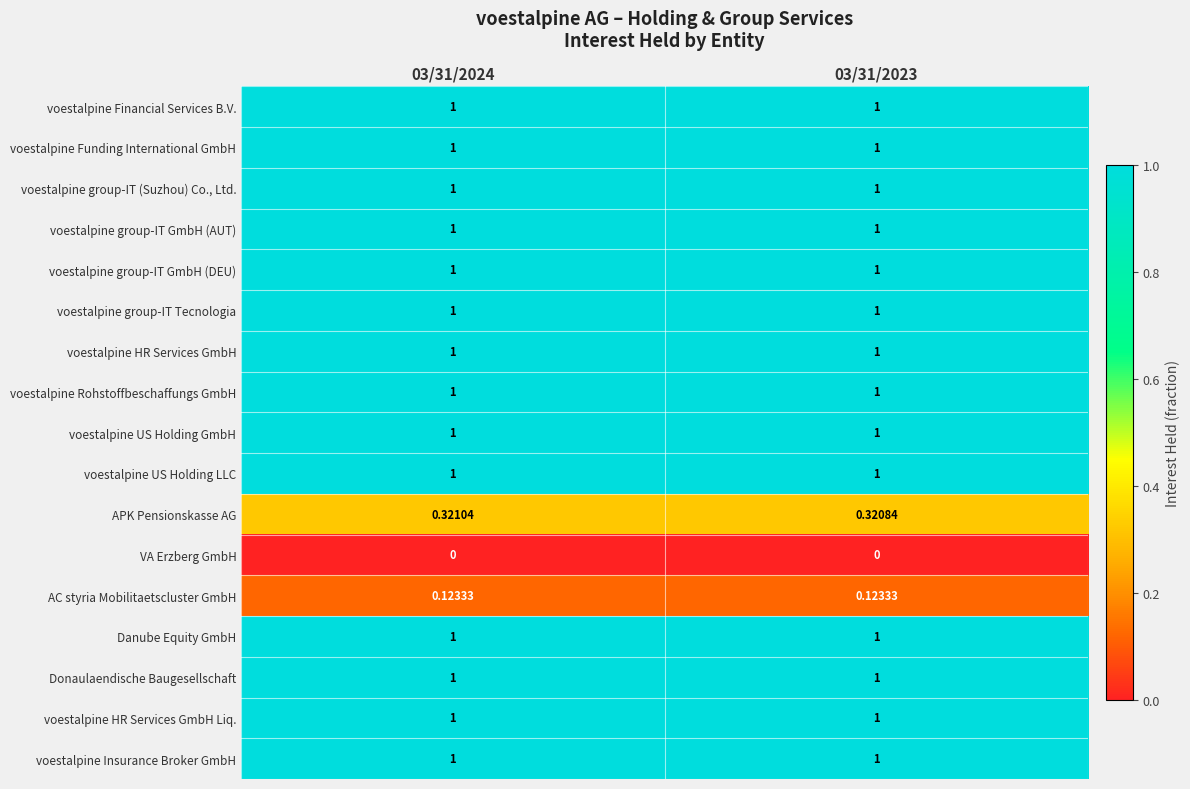

Is the value of VA Erzberg GmbH at 03/31/2023 greater than the value of voestalpine Funding International GmbH at 03/31/2023?

No